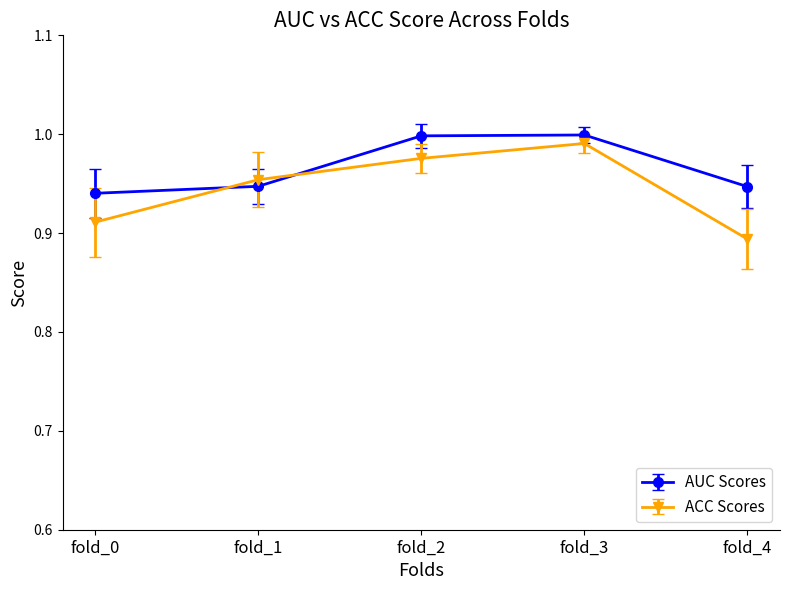

What is the sum of all AUC Scores values?

4.8